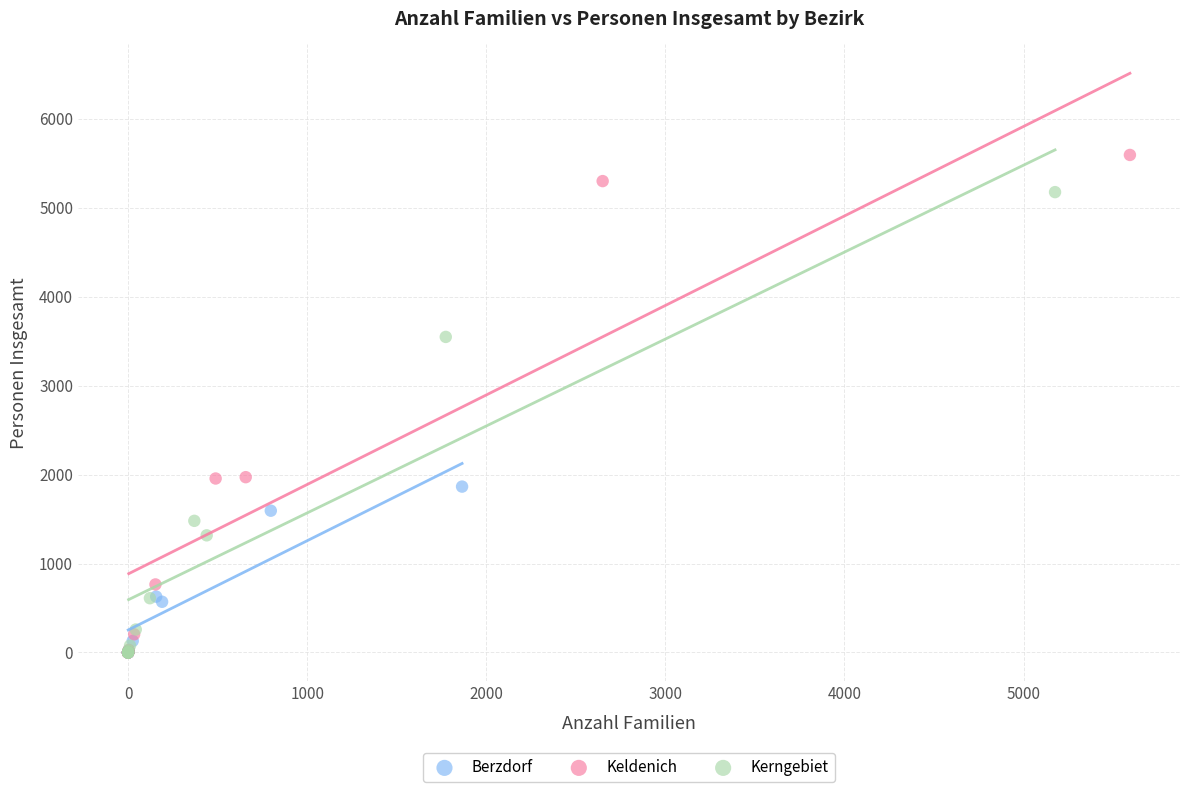

Which series has the largest Y range (max minus min)?

Keldenich